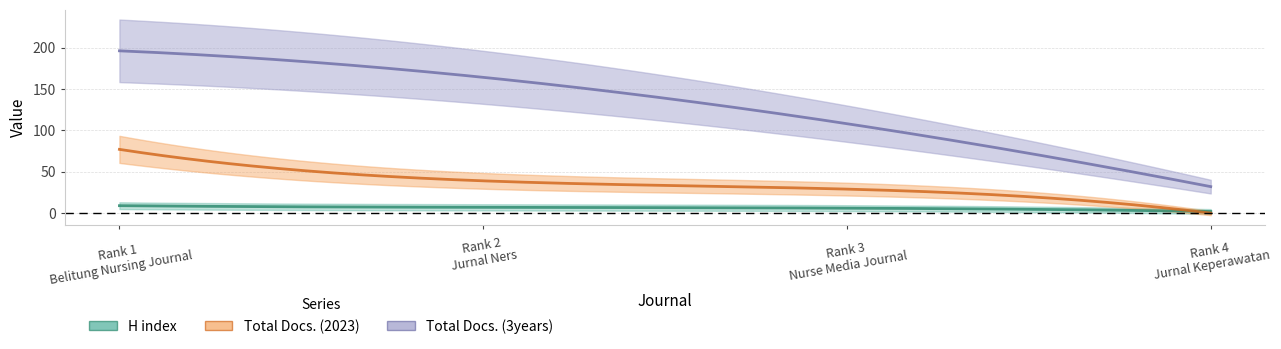

What is the difference between the Total Docs. (3years) values at Rank 2
Jurnal Ners and Rank 4
Jurnal Keperawatan?

132